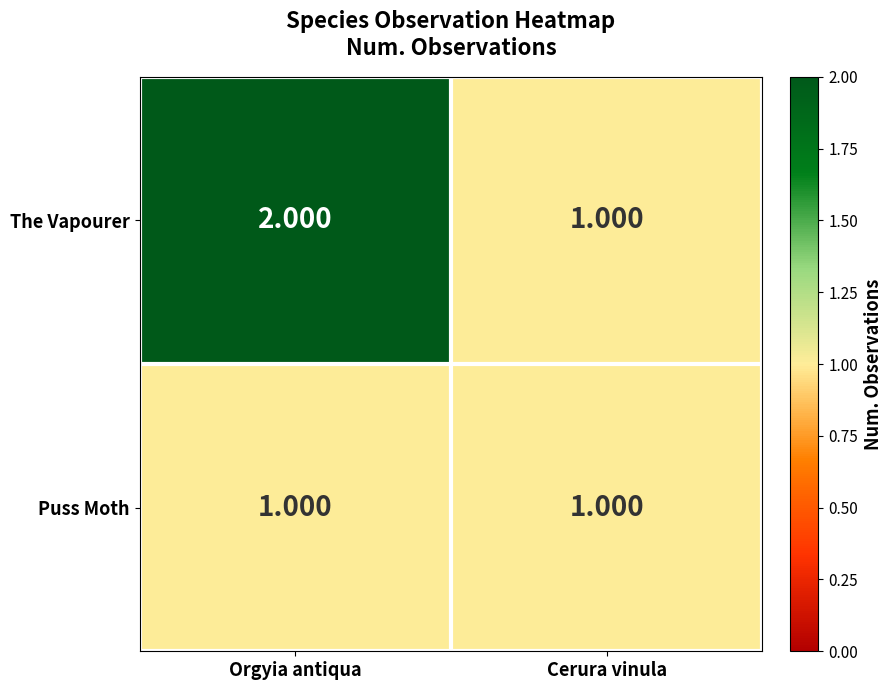

Between Orgyia antiqua and Cerura vinula, which series saw the biggest shift?

The Vapourer